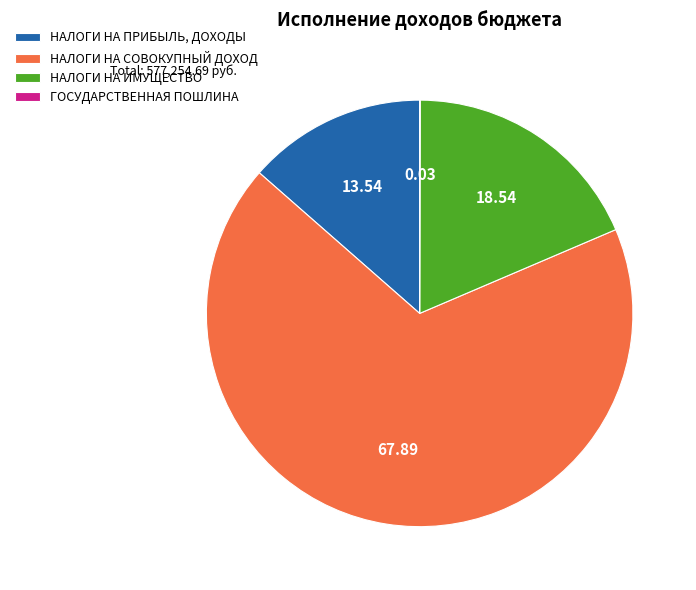

Is there a majority slice in this chart?

Yes